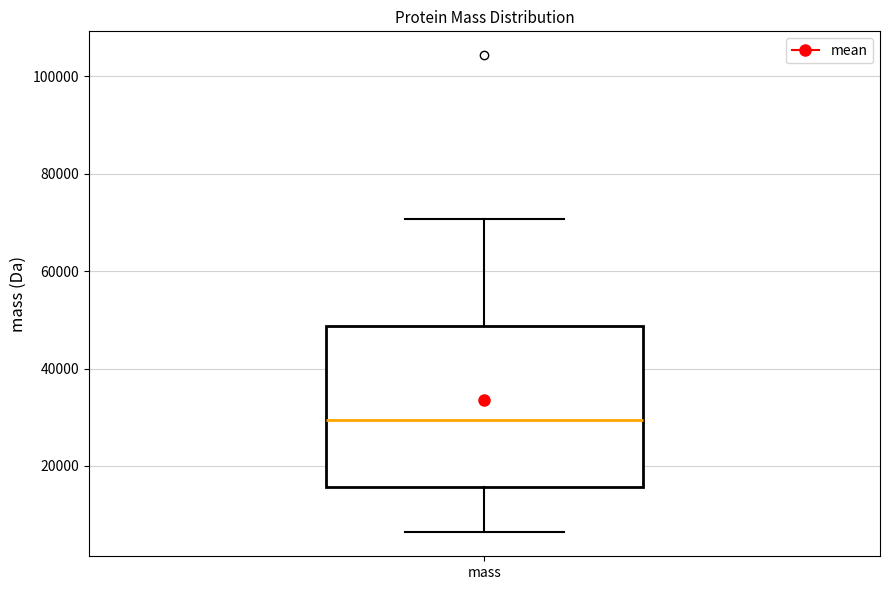

Transcribe this box plot: give where the median line is, the range the box spans, and where the two whiskers end, as read against the y-axis. The values are not printed on the chart, so give them approximately, as read against the axis.

median 30000, box 16000 to 48000, whiskers 6000 to 70000